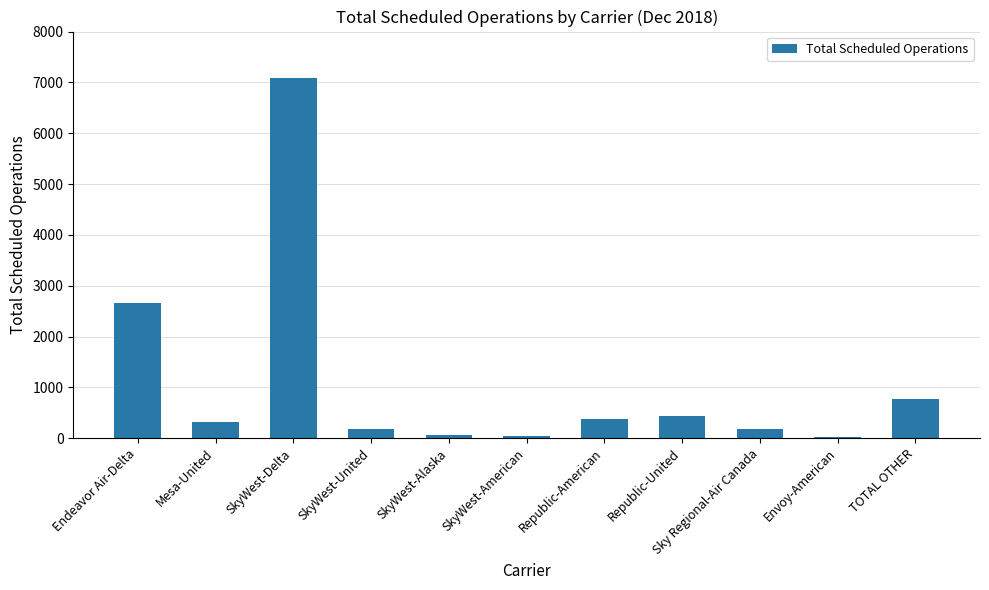

What is the greatest value displayed?

7092